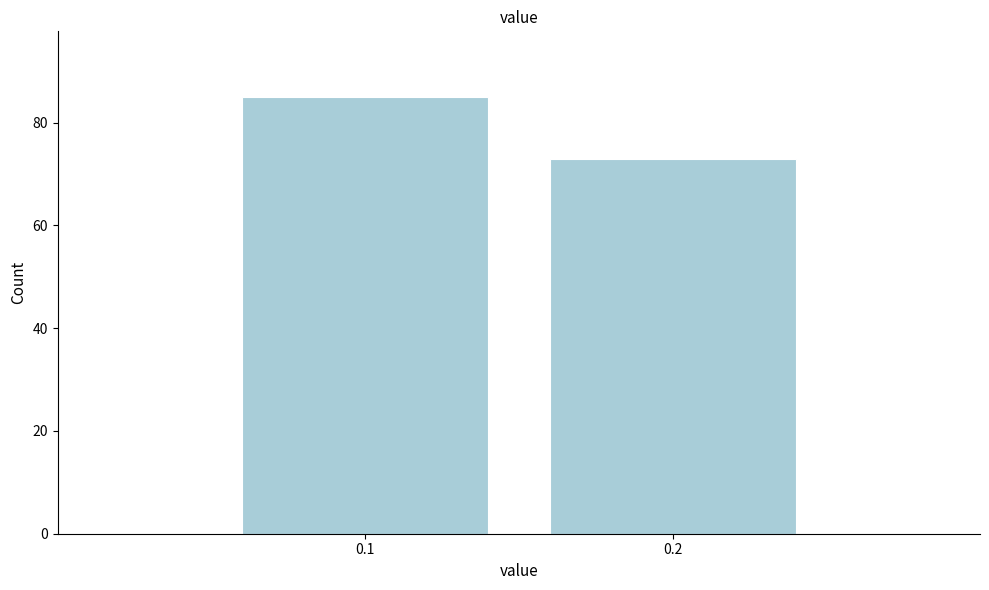

Reading left to right, what are all the values shown in this chart?

0.1=85	0.2=73